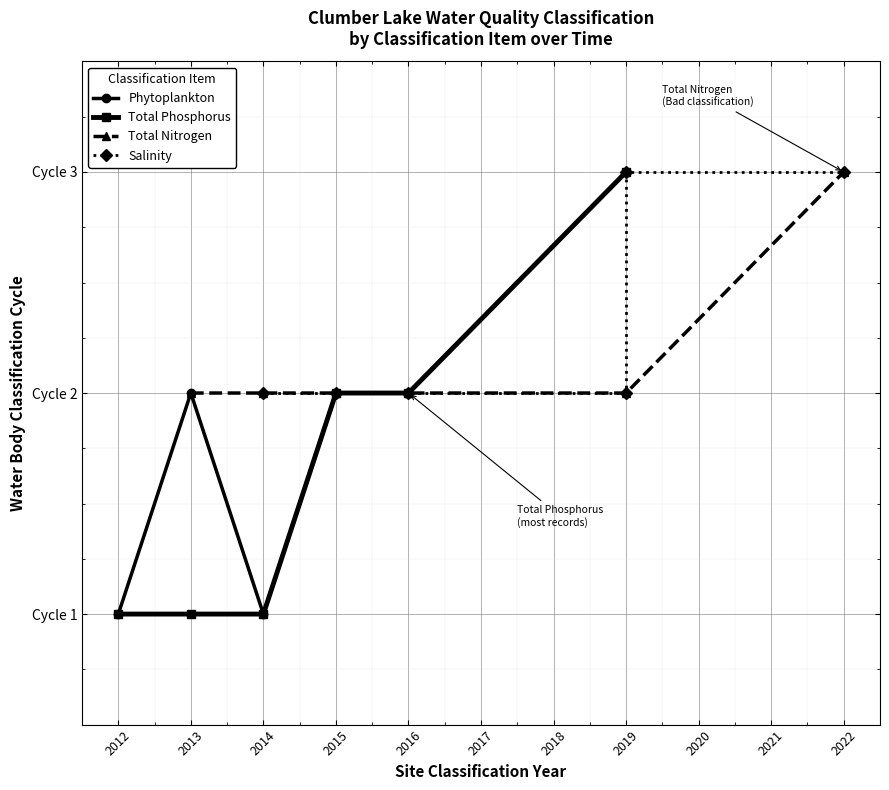

True or false: Salinity and Total Nitrogen cross at least once.

False